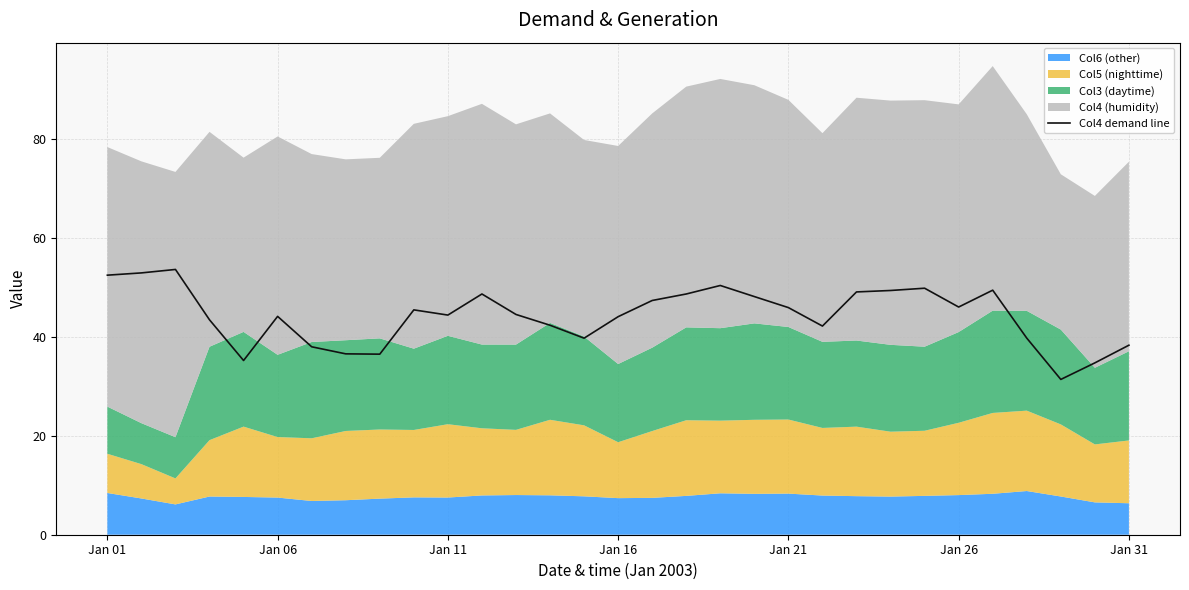

Reading right to left, list all the values displayed in this chart.

38.3	34.7	31.4	39.7	49.4	46.0	49.8	49.3	49.1	42.2	45.9	48.1	50.4	48.6	47.3	44.1	39.7	42.3	44.5	48.6	44.4	45.4	36.5	36.5	38.0	44.1	35.2	43.4	53.6	52.9	52.4